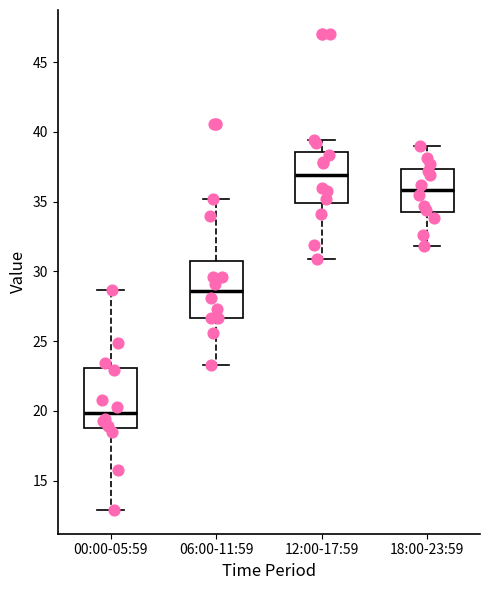

Reading left to right, transcribe this box plot: for each box, give where its median line is, the range the box spans, and where its two whiskers end, as read against the y-axis. The values are not printed on the chart, so give them approximately, as read against the axis.

00:00-05:59: median 20.0, box 19.0 to 23.0, whiskers 13.0 to 28.5
06:00-11:59: median 28.5, box 26.5 to 30.5, whiskers 23.5 to 35.0
12:00-17:59: median 37.0, box 35.0 to 38.5, whiskers 31.0 to 39.5
18:00-23:59: median 36.0, box 34.5 to 37.5, whiskers 32.0 to 39.0